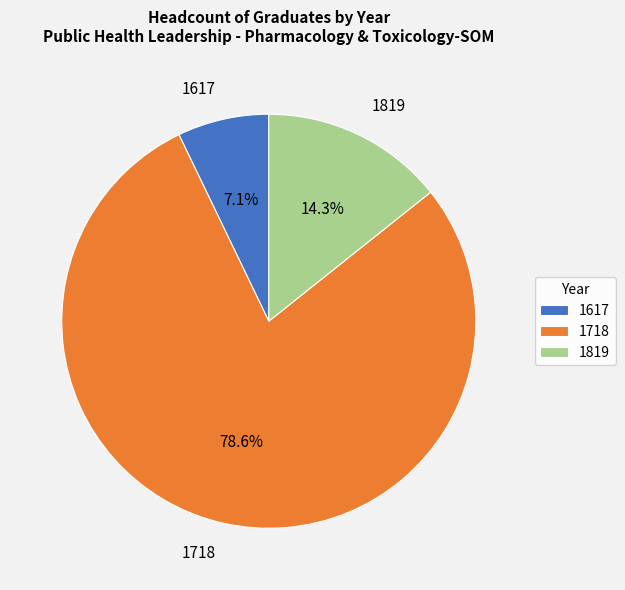

Is it true that 1617 is 1% of the pie?

False